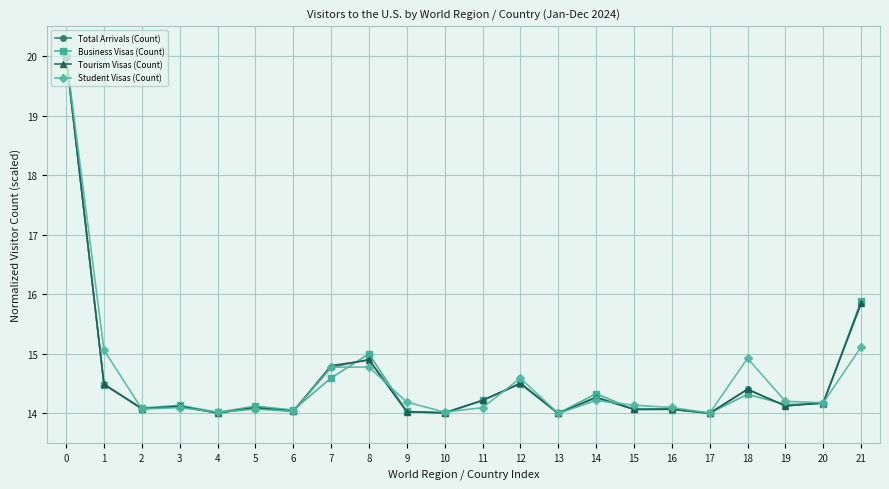

Is the value of Total Arrivals (Count) at 8 greater than the value of Student Visas (Count) at 5?

Yes